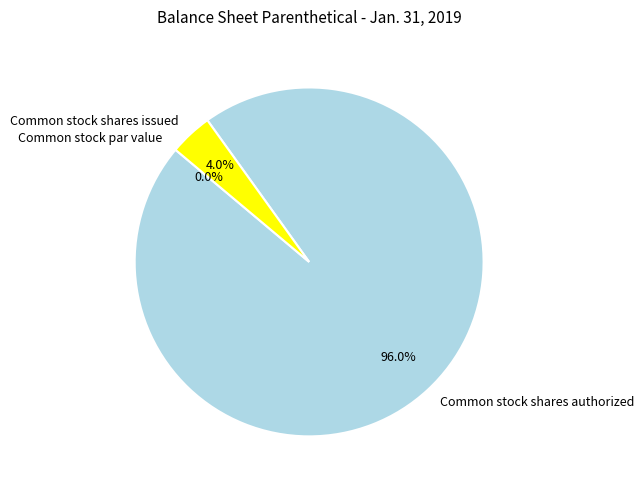

Rank the categories by value from lowest to highest.

Common stock par value, Common stock shares issued, Common stock shares authorized